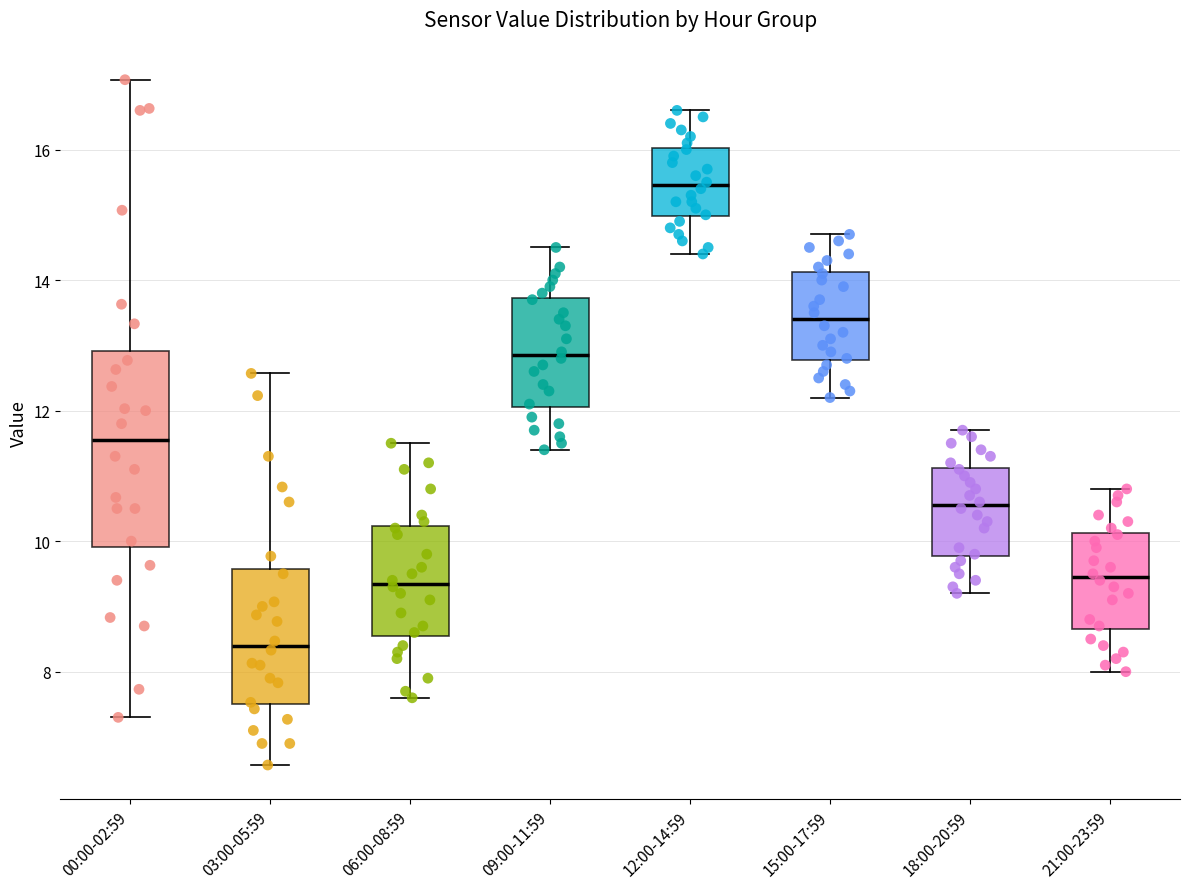

Which box's median line is the lowest?

03:00-05:59